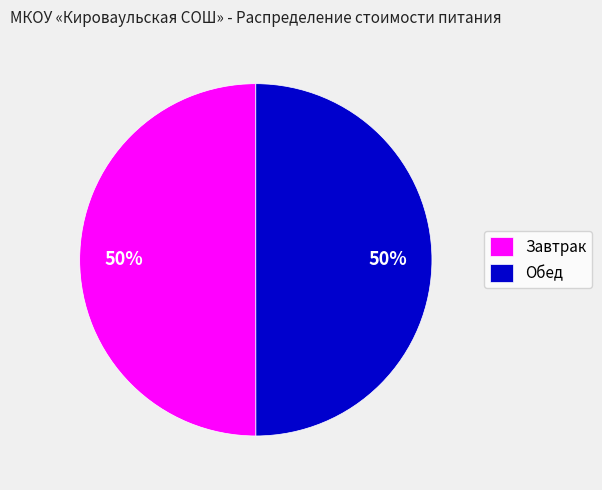

Combined, do Обед and Завтрак account for over 50%?

Yes